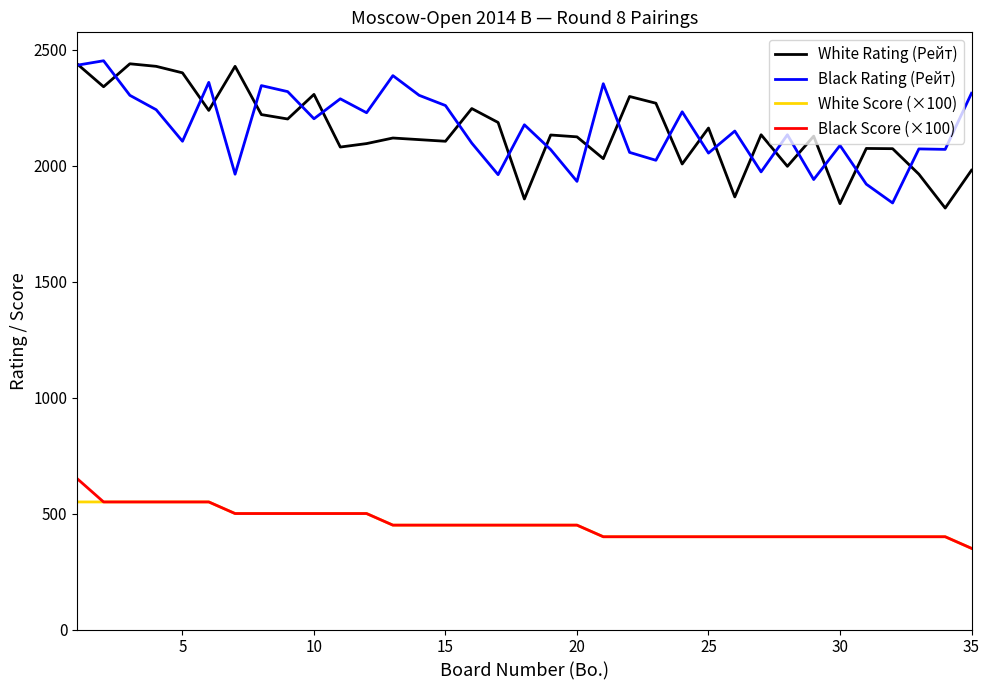

What are all the series names shown in the legend?

White Rating (Рейт), Black Rating (Рейт), White Score (×100), Black Score (×100)